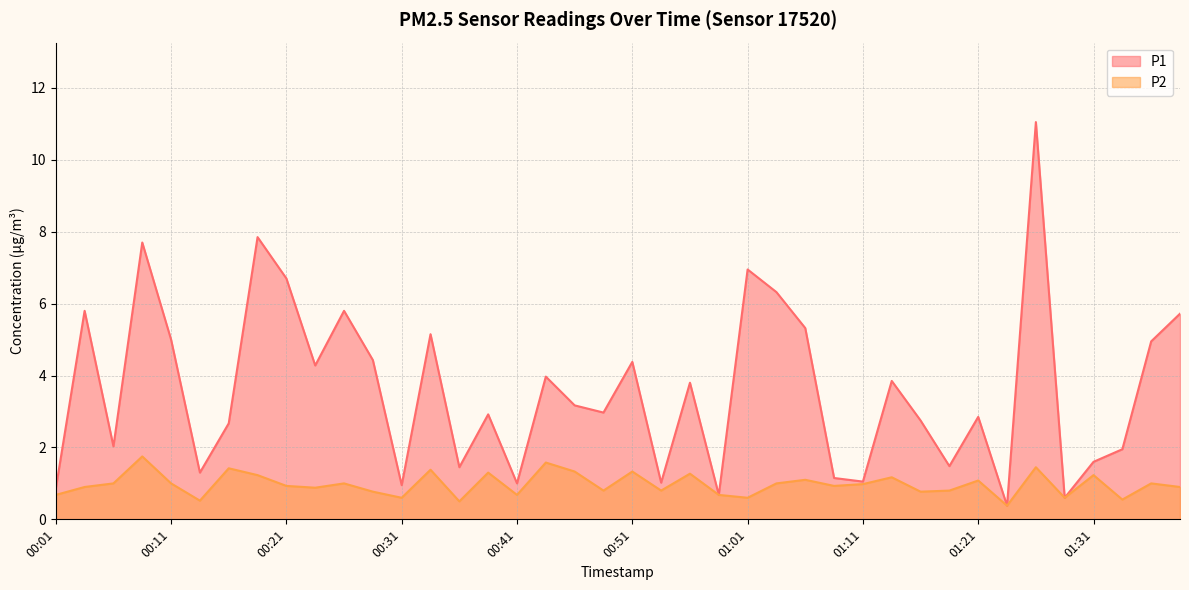

Reading right to left, what are all the values shown in this chart?

P1: 5.7	5.0	1.9	1.6	0.6	11.1	0.4	2.9	1.5	2.8	3.9	1.1	1.1	5.3	6.3	7.0	0.7	3.8	1.0	4.4	3.0	3.2	4.0	1.0	2.9	1.4	5.2	0.9	4.4	5.8	4.3	6.7	7.8	2.7	1.3	5.0	7.7	2.0	5.8	0.8
P2: 0.9	1.0	0.6	1.2	0.6	1.4	0.4	1.1	0.8	0.8	1.2	1.0	0.9	1.1	1.0	0.6	0.7	1.3	0.8	1.3	0.8	1.3	1.6	0.7	1.3	0.5	1.4	0.6	0.8	1.0	0.9	0.9	1.2	1.4	0.5	1.0	1.8	1.0	0.9	0.7